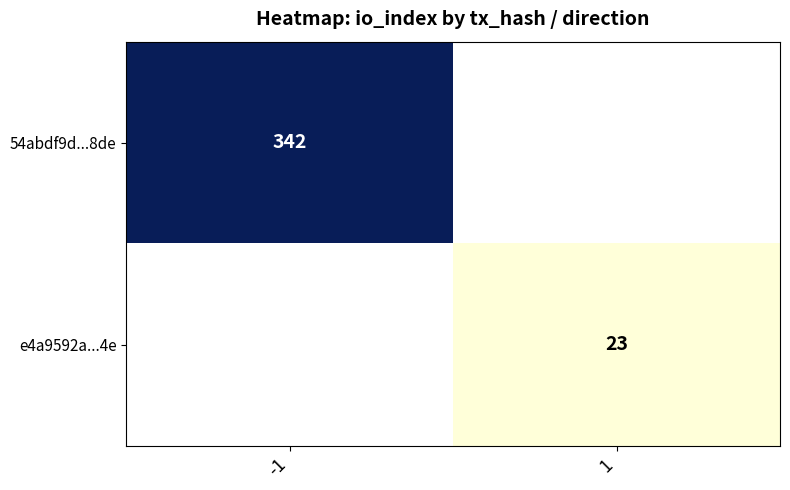

The value of 54abdf9d...8de at -1 is 554. True or false?

False